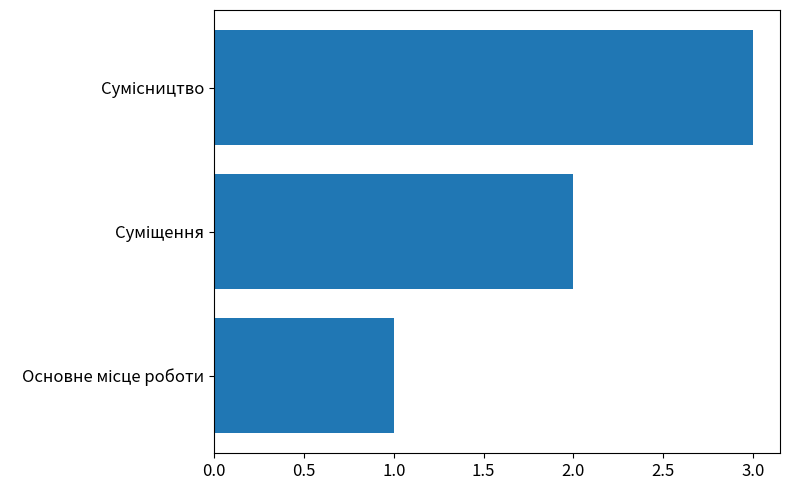

What is the sum of all values?

6